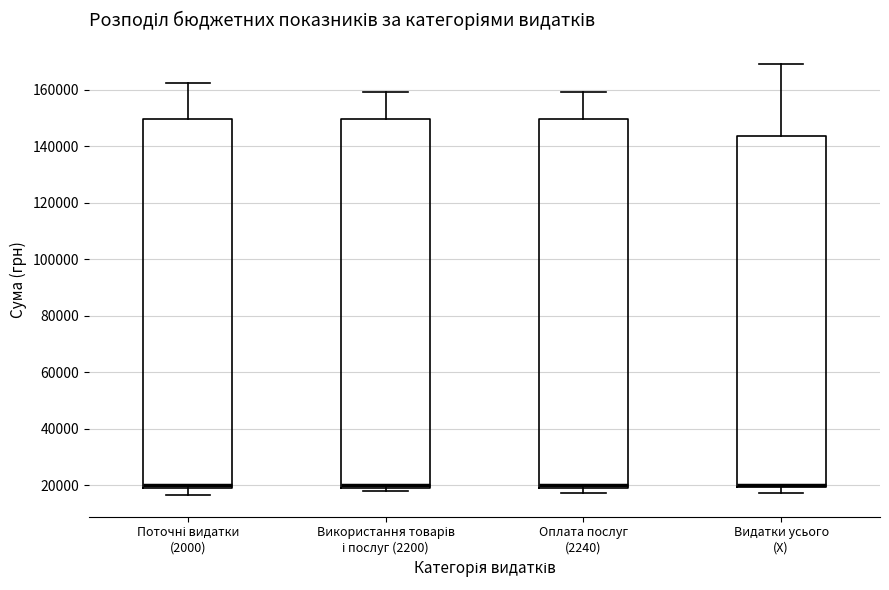

Reading left to right, transcribe this box plot: for each box, give where its median line is, the range the box spans, and where its two whiskers end, as read against the y-axis. The values are not printed on the chart, so give them approximately, as read against the axis.

Поточні видатки (2000): median 20000 (just above the box's lower edge), box 20000 to 150000, whiskers 16000 to 162000
Використання товарів і послуг (2200): median 20000 (just above the box's lower edge), box 20000 to 150000, whiskers 18000 to 160000
Оплата послуг (2240): median 20000 (just above the box's lower edge), box 20000 to 150000, whiskers 18000 to 160000
Видатки усього (Х): median 20000 (just above the box's lower edge), box 20000 to 144000, whiskers 18000 to 170000